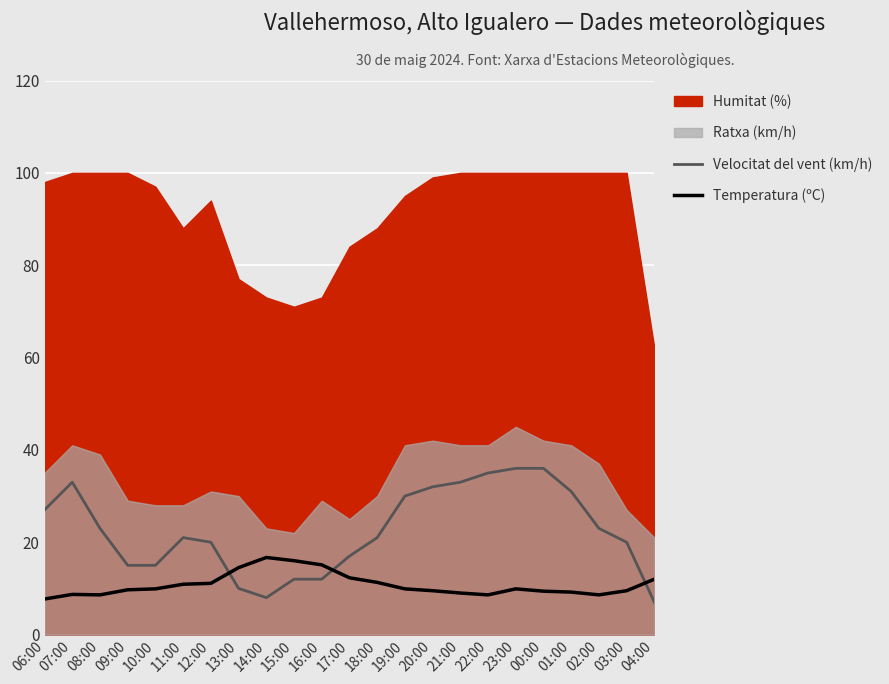

How many times do Temperatura (ºC) and Velocitat del vent (km/h) cross each other?

3